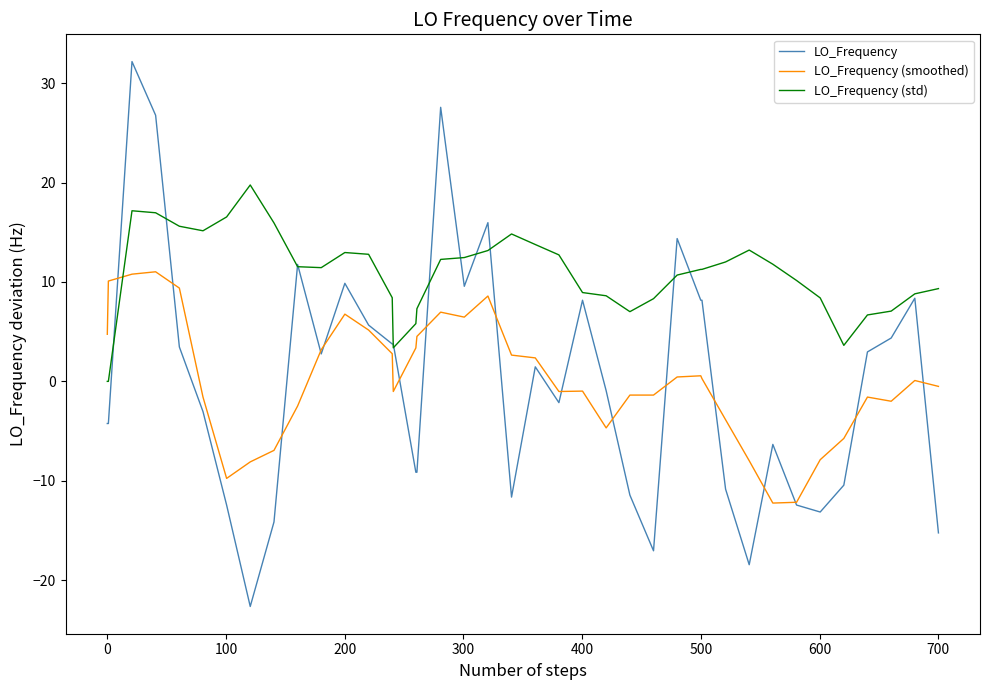

Which series has the largest total across all categories?

LO_Frequency (std)